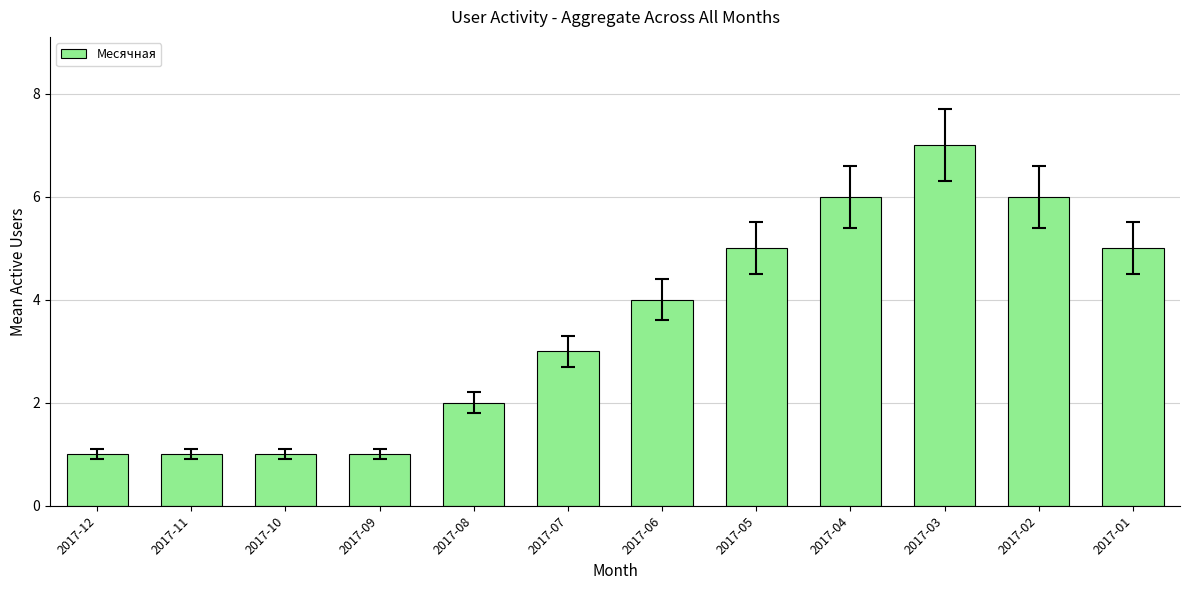

What is the difference between the second highest and minimum values?

5